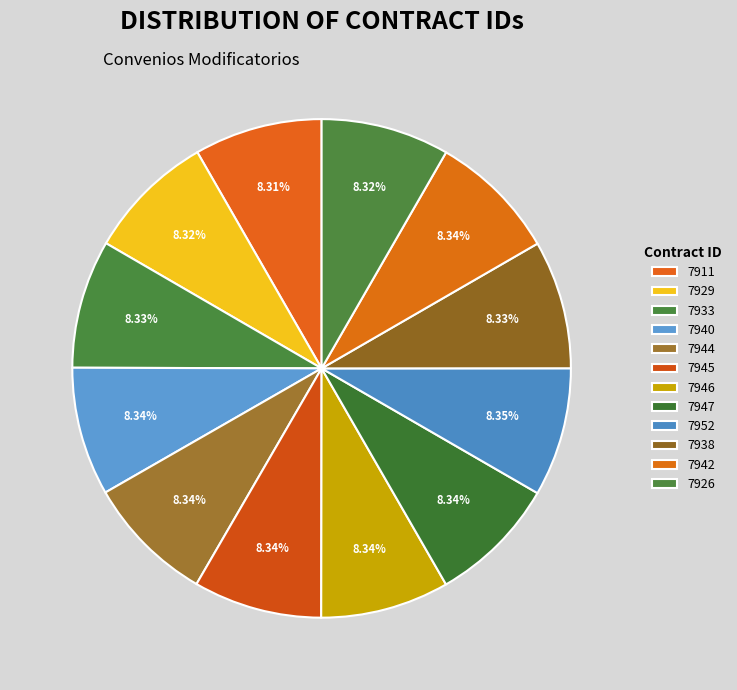

Count the number of slices in the pie.

12